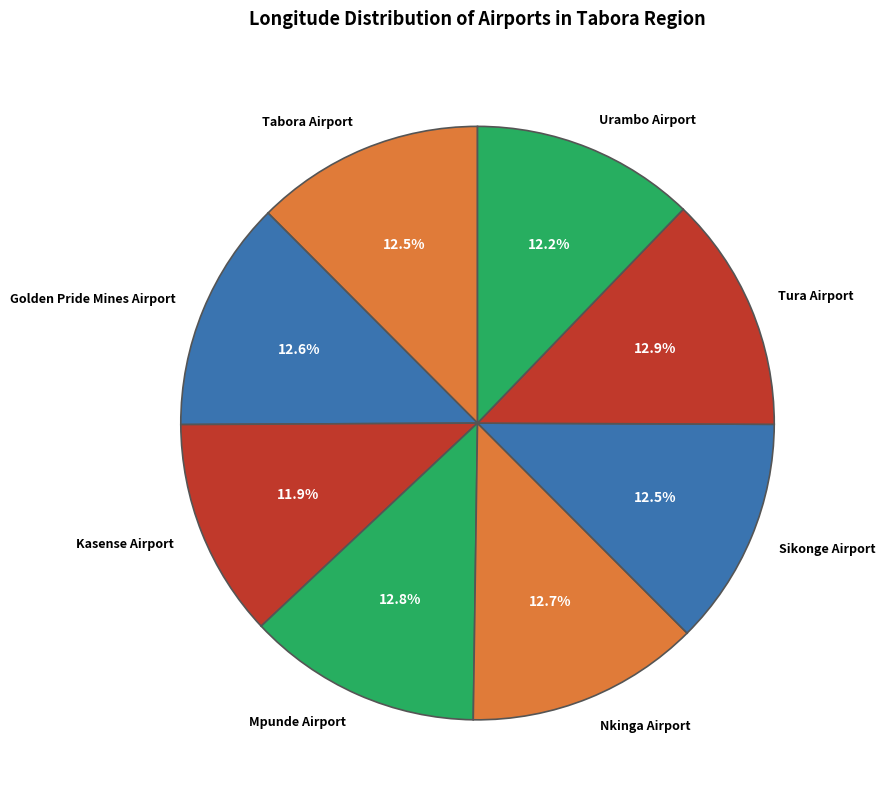

Is Urambo Airport the majority of the pie?

No